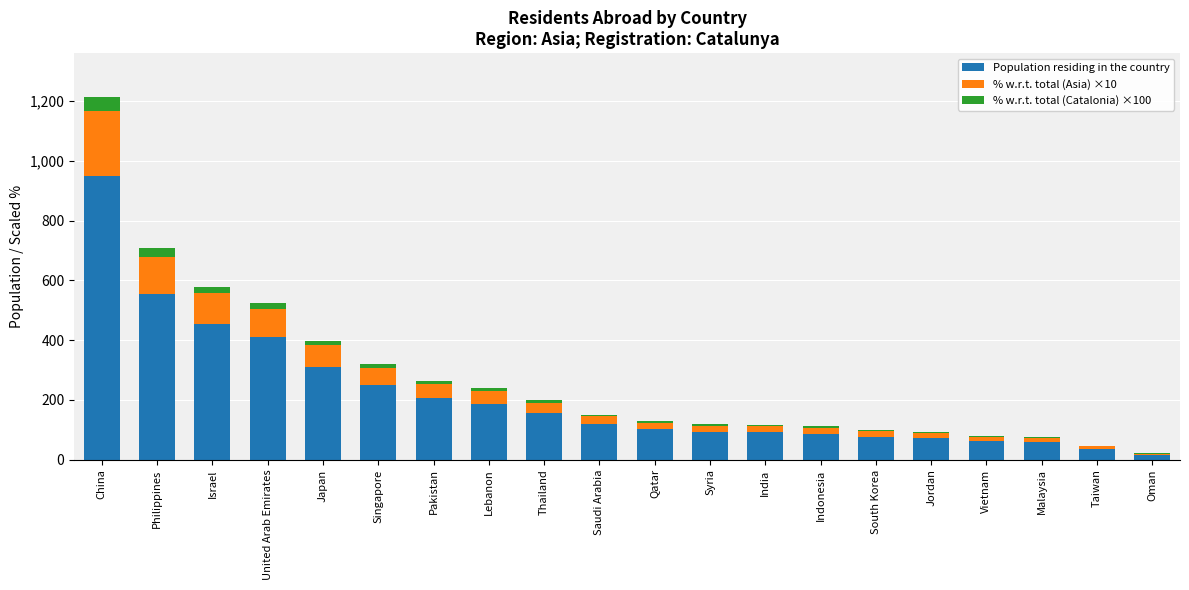

At which category is the sum across all series the highest?

China